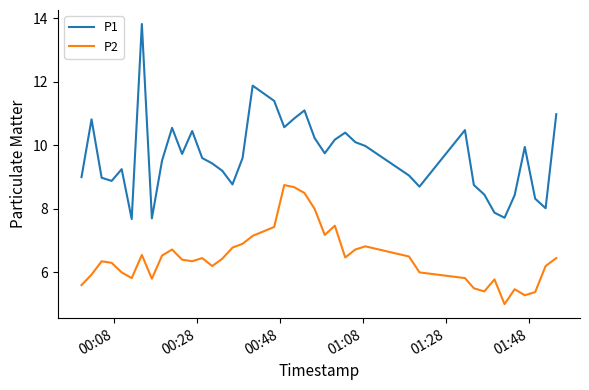

Which series has the widest spread of values?

P1